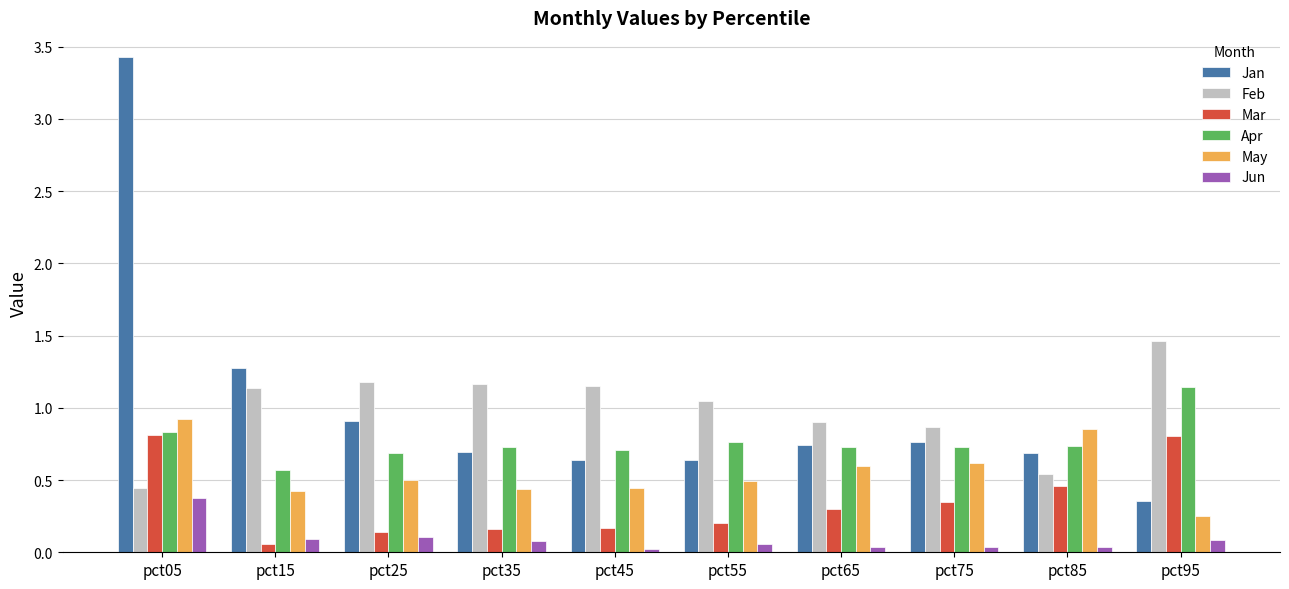

Which series has the widest spread of values?

Jan